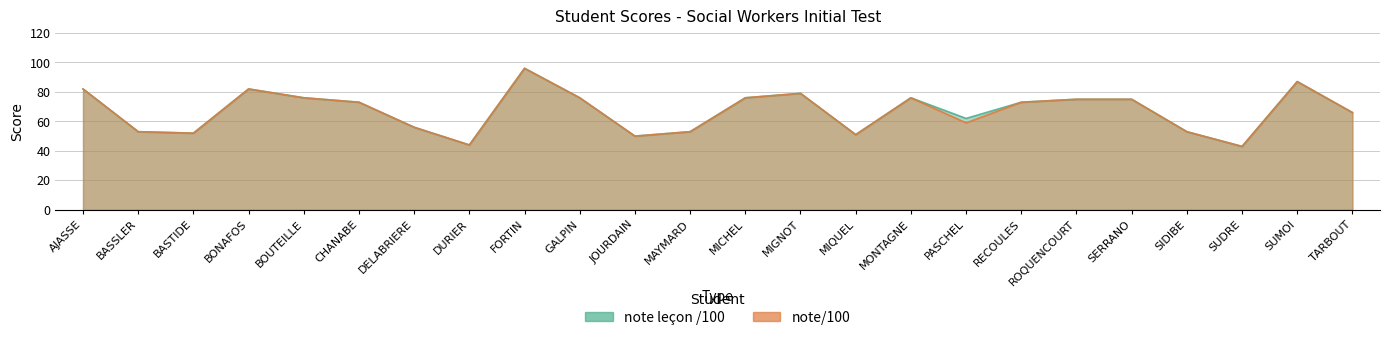

List the labels in order of note leçon /100 value, largest first.

FORTIN, SUMOI, AJASSE, BONAFOS, MIGNOT, BOUTEILLE, GALPIN, MICHEL, MONTAGNE, ROQUENCOURT, SERRANO, CHANABE, RECOULES, TARBOUT, PASCHEL, DELABRIERE, BASSLER, MAYMARD, SIDIBE, BASTIDE, MIQUEL, JOURDAIN, DURIER, SUDRE